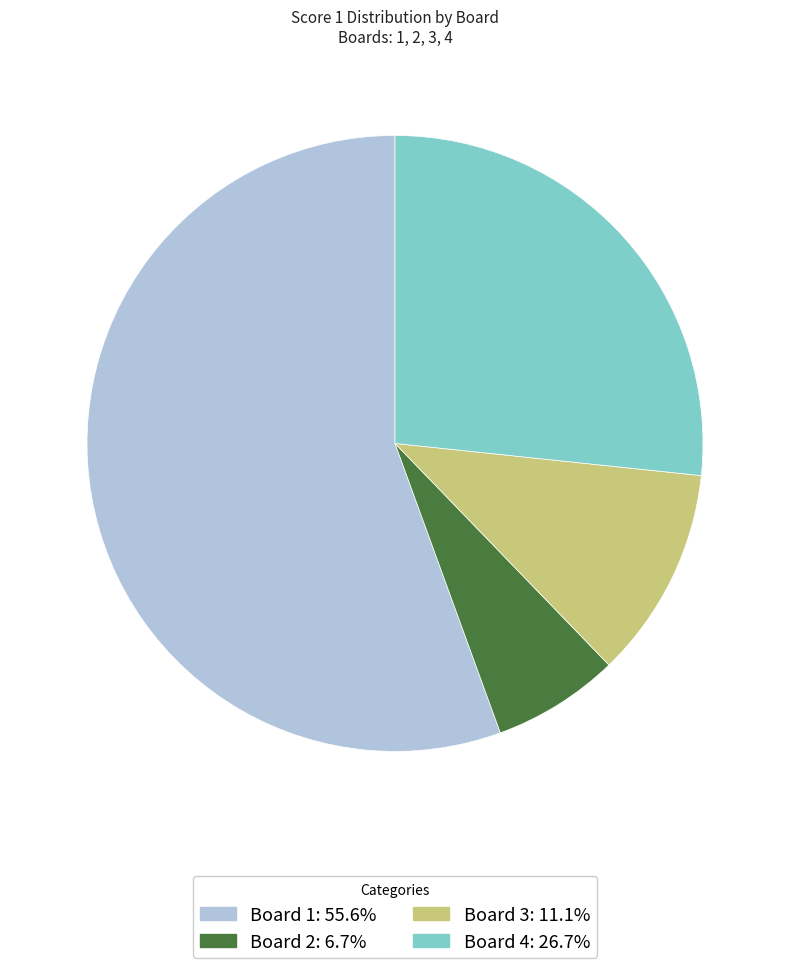

Does Board 1 account for over 50% of the chart?

Yes